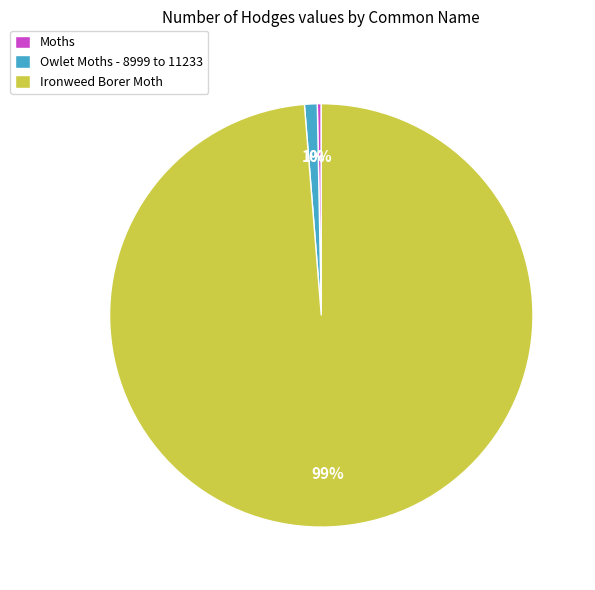

Is it true that Moths is 0% of the pie?

True